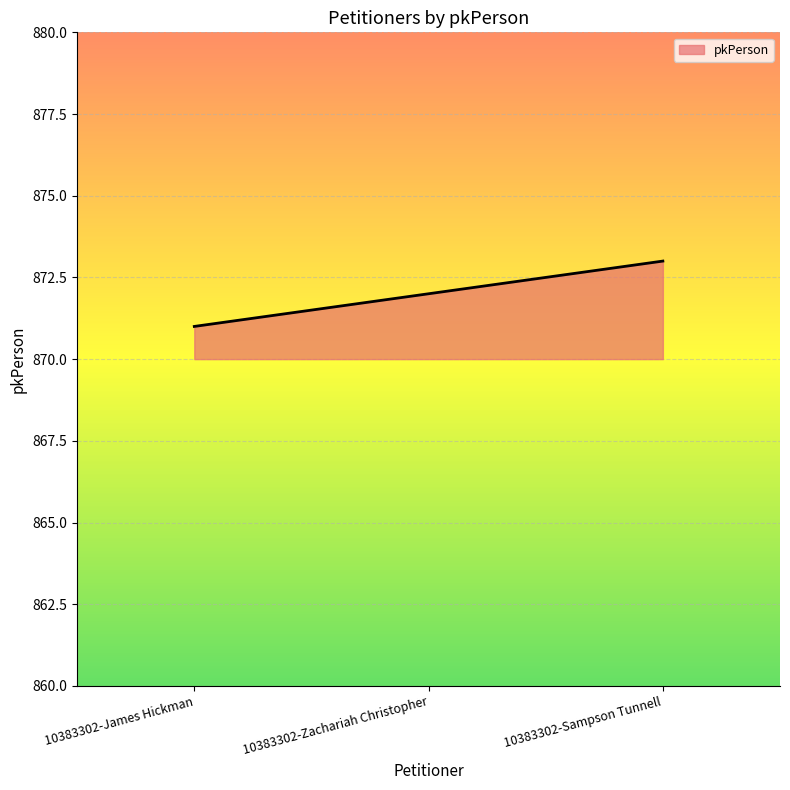

List the labels in order of value, largest first.

10383302-Sampson Tunnell, 10383302-Zachariah Christopher, 10383302-James Hickman